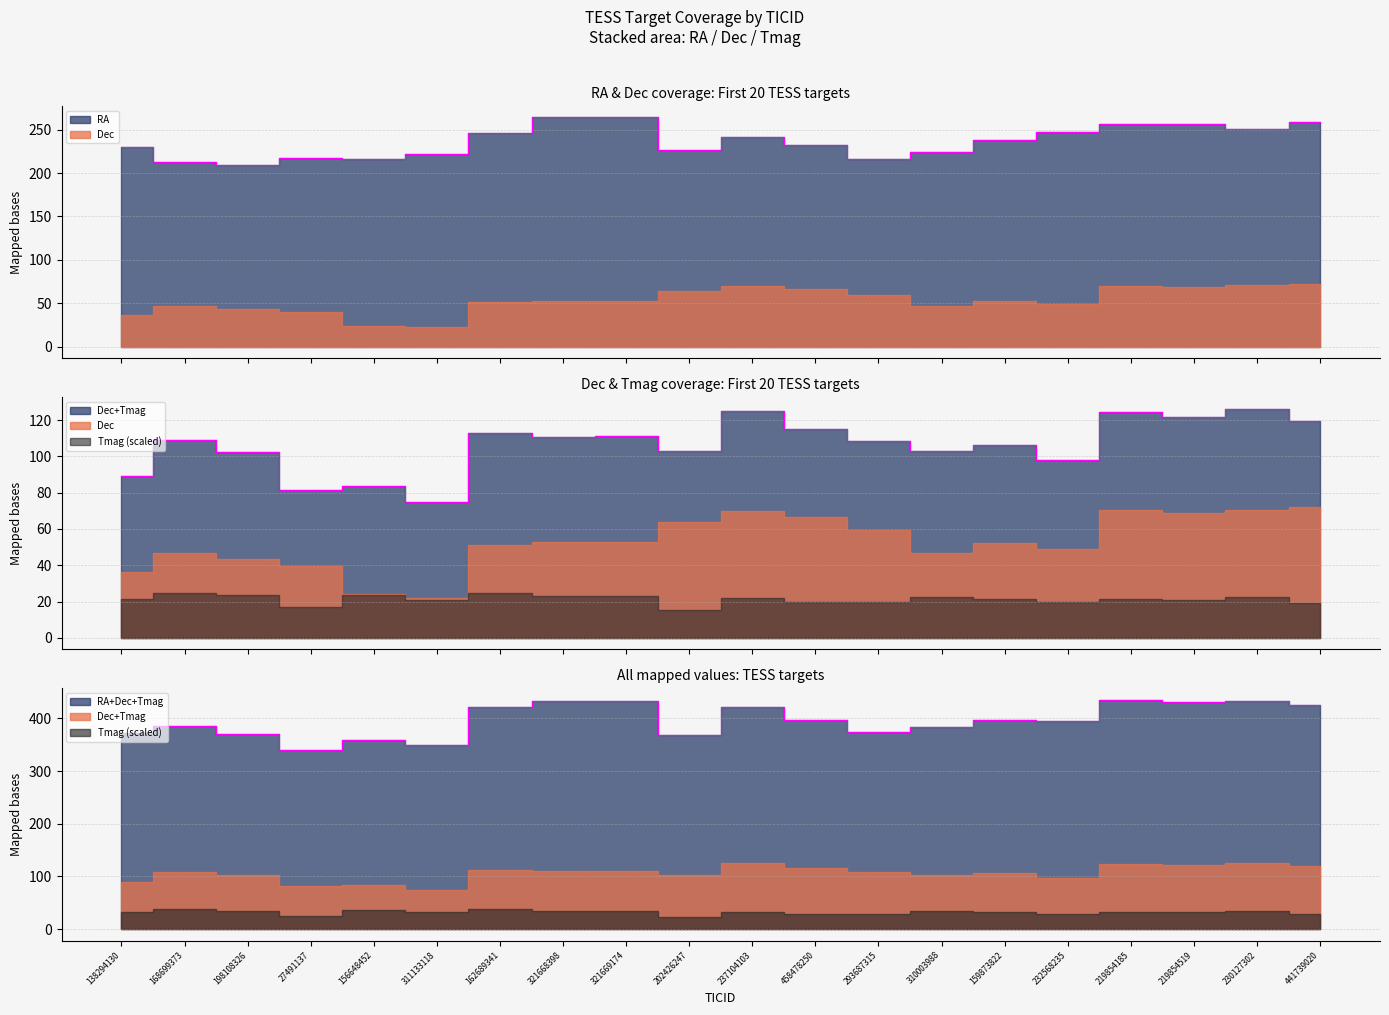

Rank the categories by Dec value from lowest to highest.

311133118, 156648452, 138294130, 27491137, 198108326, 310003988, 168699373, 232568235, 162689341, 159873822, 321668398, 321669174, 293687315, 202426247, 458478250, 219854519, 237104103, 219854185, 230127302, 441739020